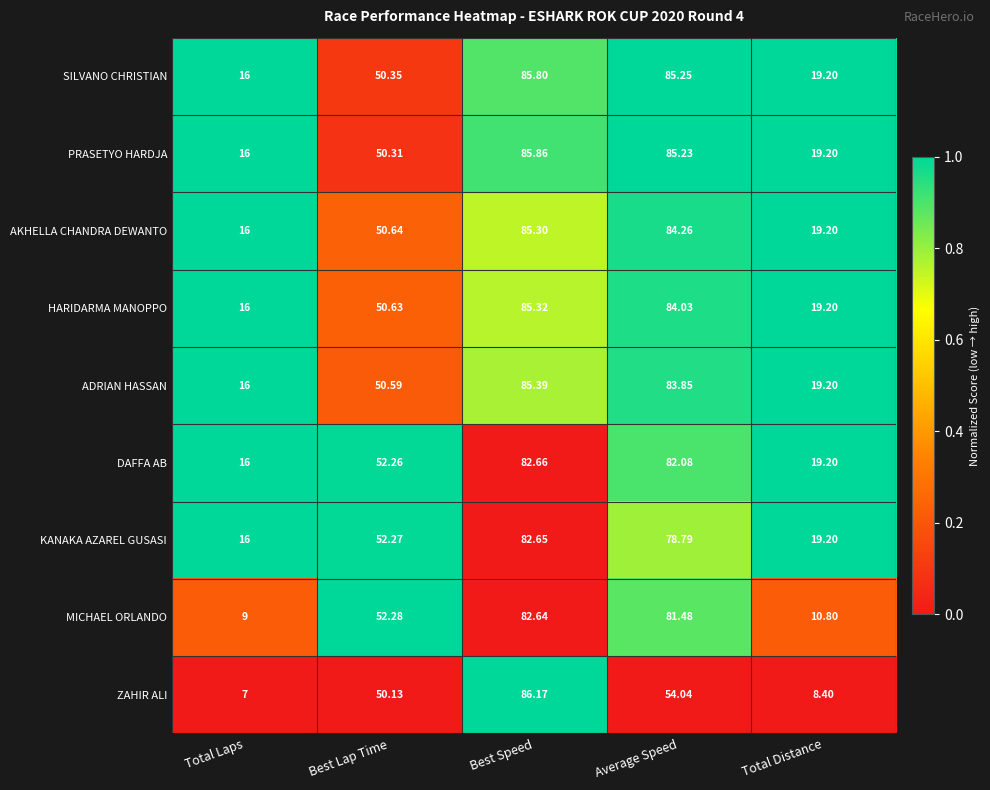

Where is DAFFA AB nearest to the value 49?

Best Lap Time